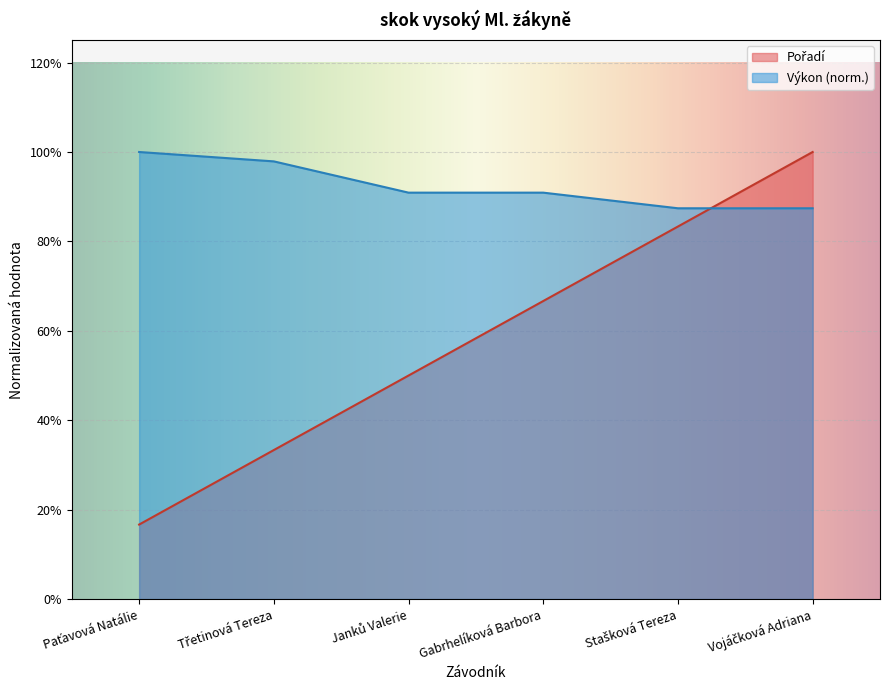

Where do Výkon and Pořadí first cross each other?

Stašková Tereza and Vojáčková Adriana